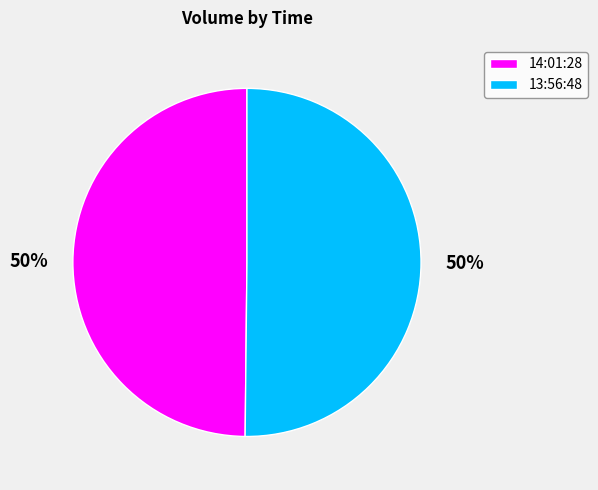

To the nearest percent, what percentage of the pie is 14:01:28?

50%